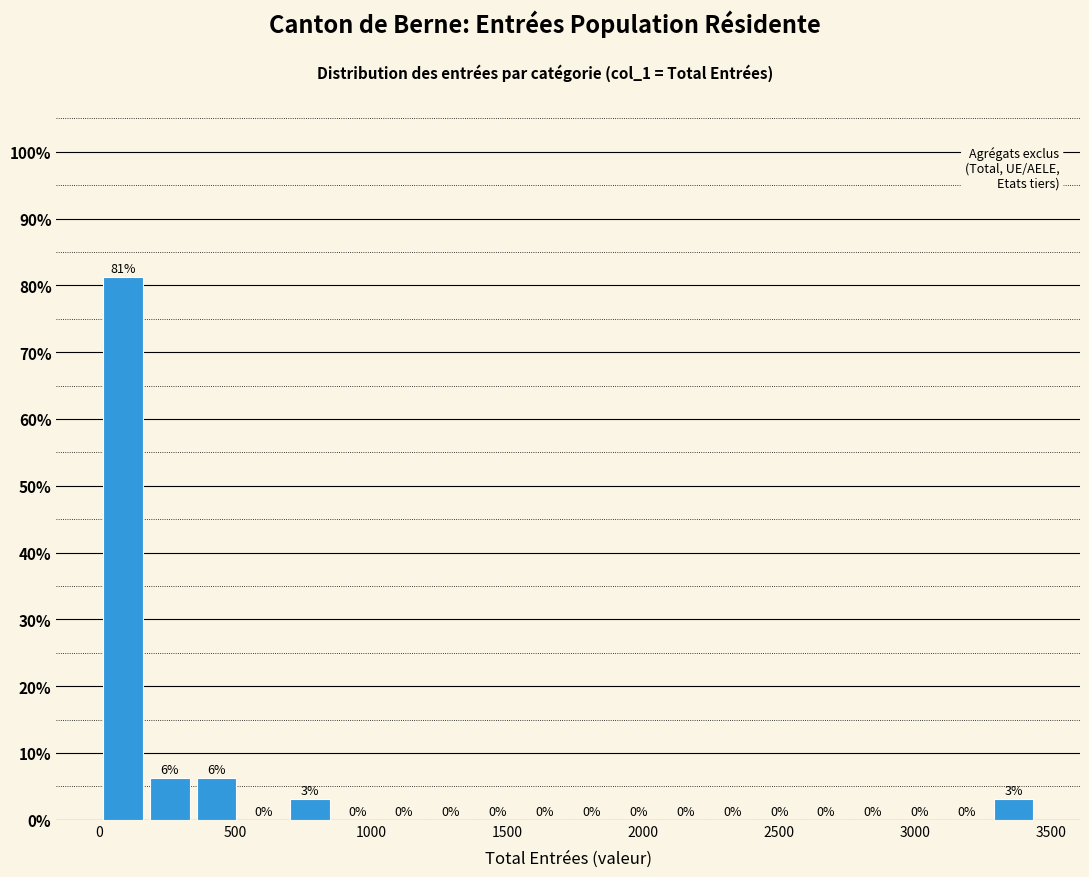

Read against the x-axis, roughly where is the centre of the tallest bar?

100